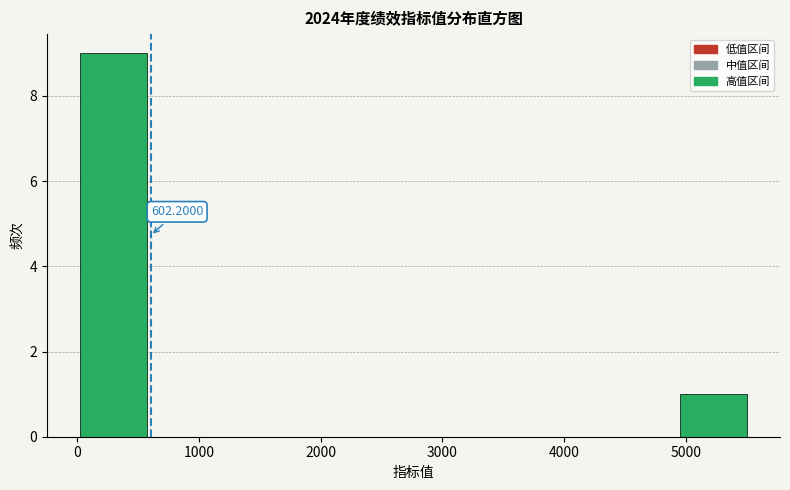

Which range on the x-axis has the tallest bar?

0 to 600